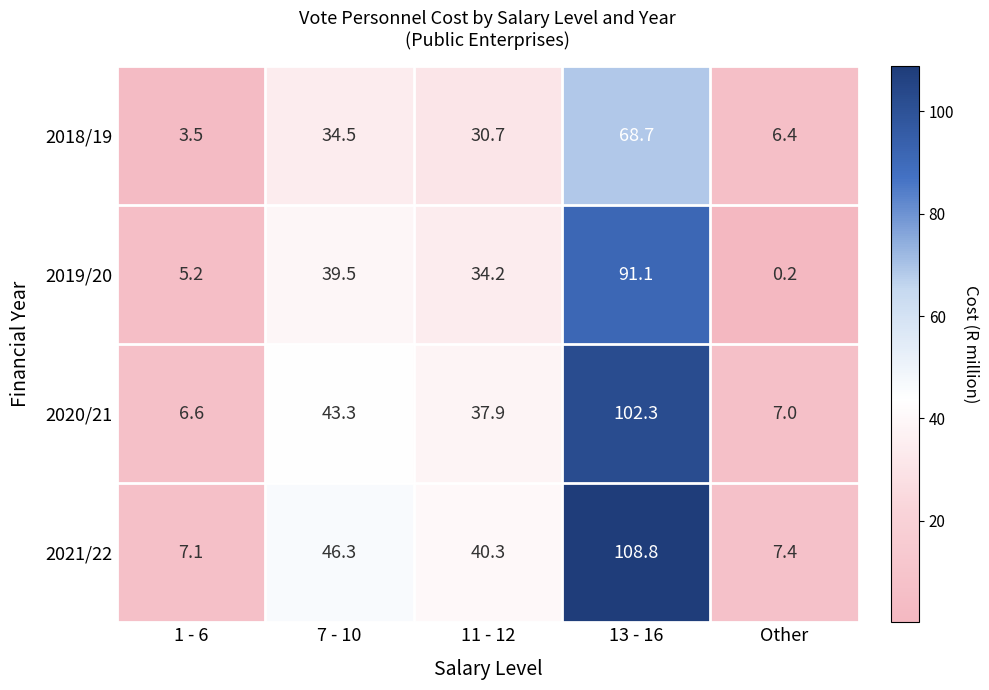

What is the sum of the 2018/19 values at 7 - 10 and Other?

40.9